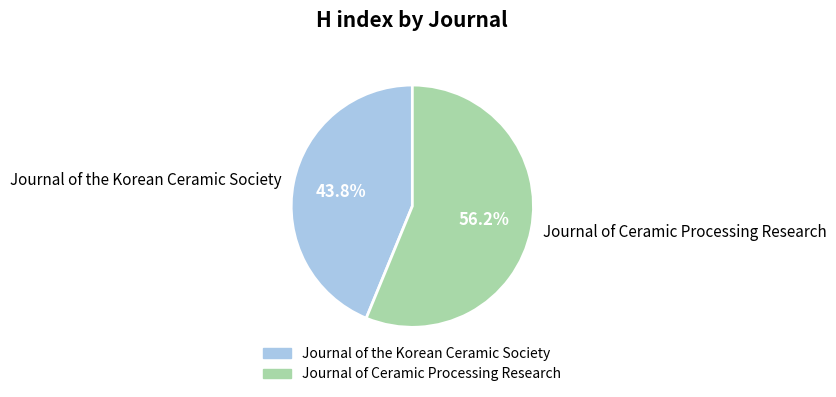

Does Journal of the Korean Ceramic Society account for over 50% of the chart?

No